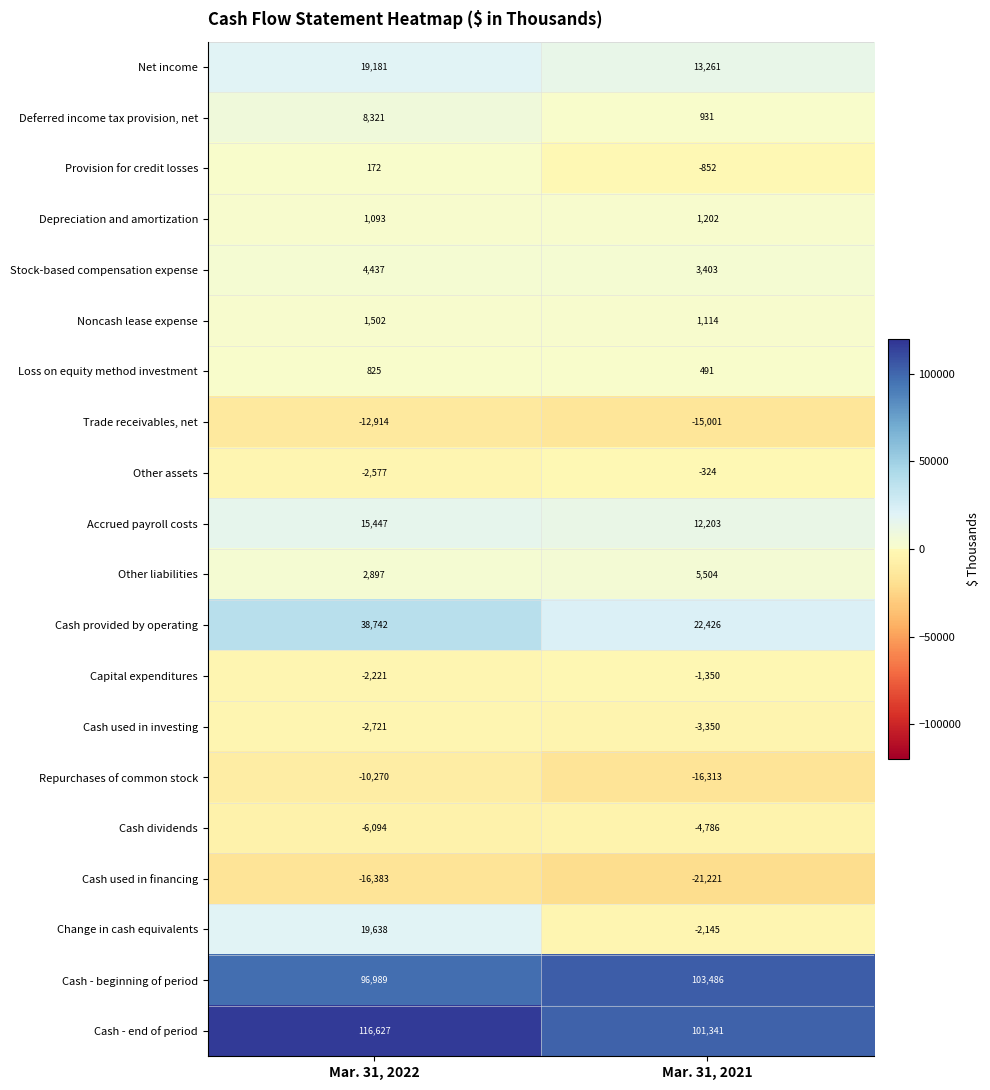

At which category is the sum across all series the highest?

Mar. 31, 2022